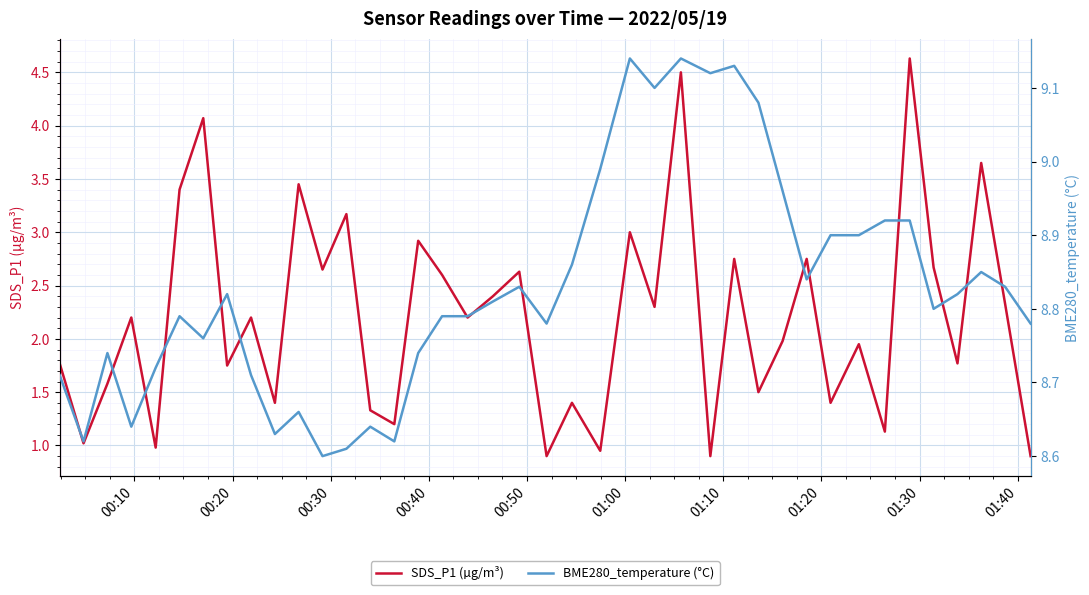

Which series has the largest total across all categories?

BME280_temperature (°C)